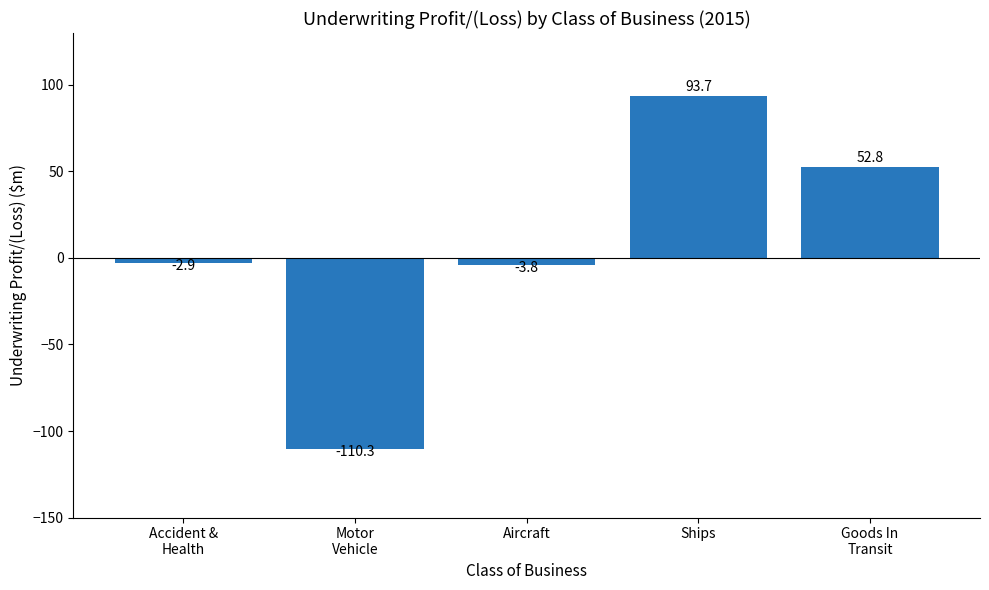

Reading left to right, extract all data points from this chart.

Accident &
Health=-2.9	Motor
Vehicle=-110.3	Aircraft=-3.8	Ships=93.7	Goods In
Transit=52.8